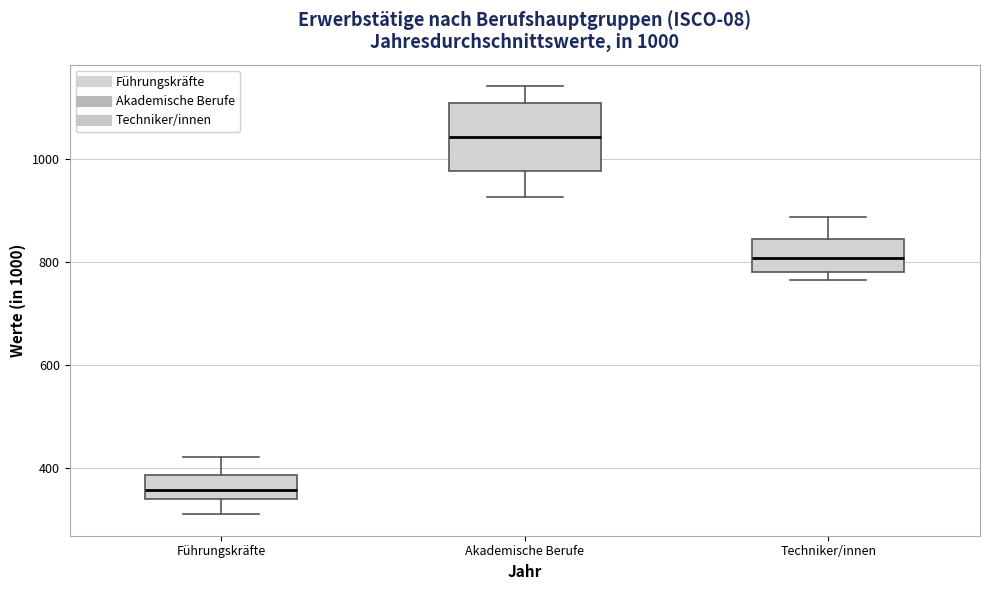

Comparing the boxes themselves (not the whiskers), which one is the tallest?

Akademische Berufe